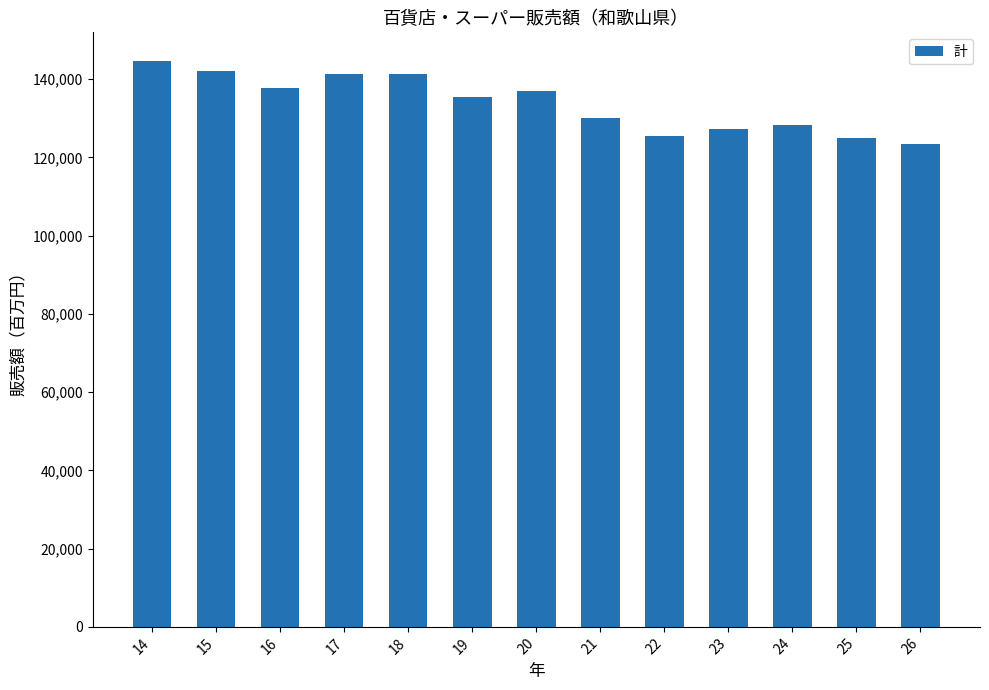

What value does the data have at 15, to the nearest 100?

142100